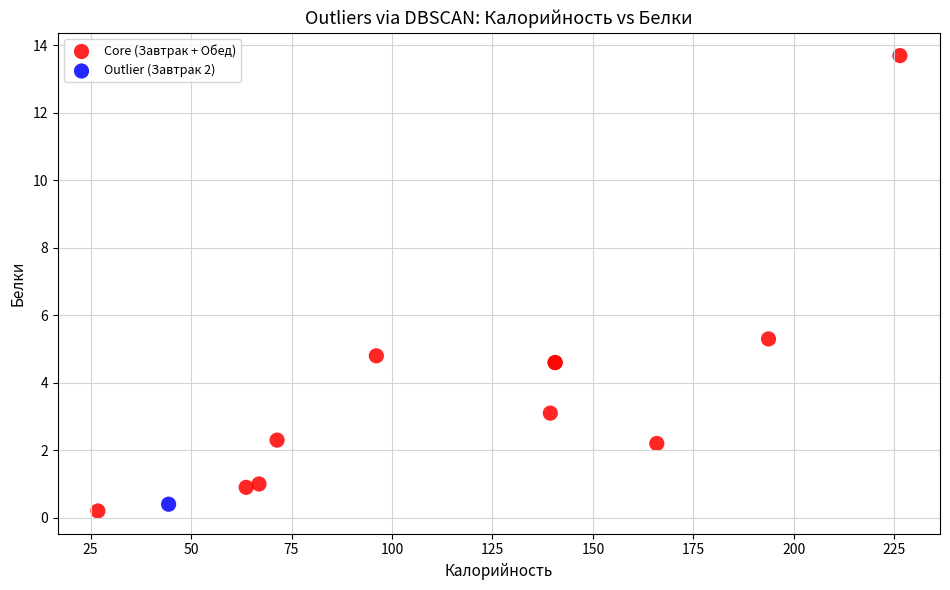

What are all the series names shown in the legend?

Core (Завтрак + Обед), Outlier (Завтрак 2)